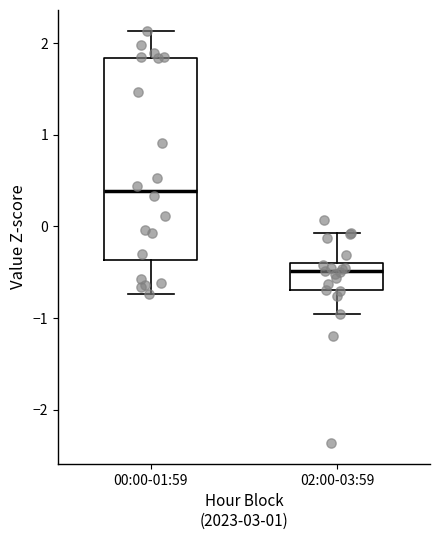

Reading left to right, read every box against the y-axis: the position of its median line, the range the box covers, and the ends of its whiskers. The values are not printed on the chart, so give them approximately, as read against the axis.

00:00-01:59: median 0.4, box -0.4 to 1.8, whiskers -0.7 to 2.1
02:00-03:59: median -0.5, box -0.7 to -0.4, whiskers -1.0 to -0.1